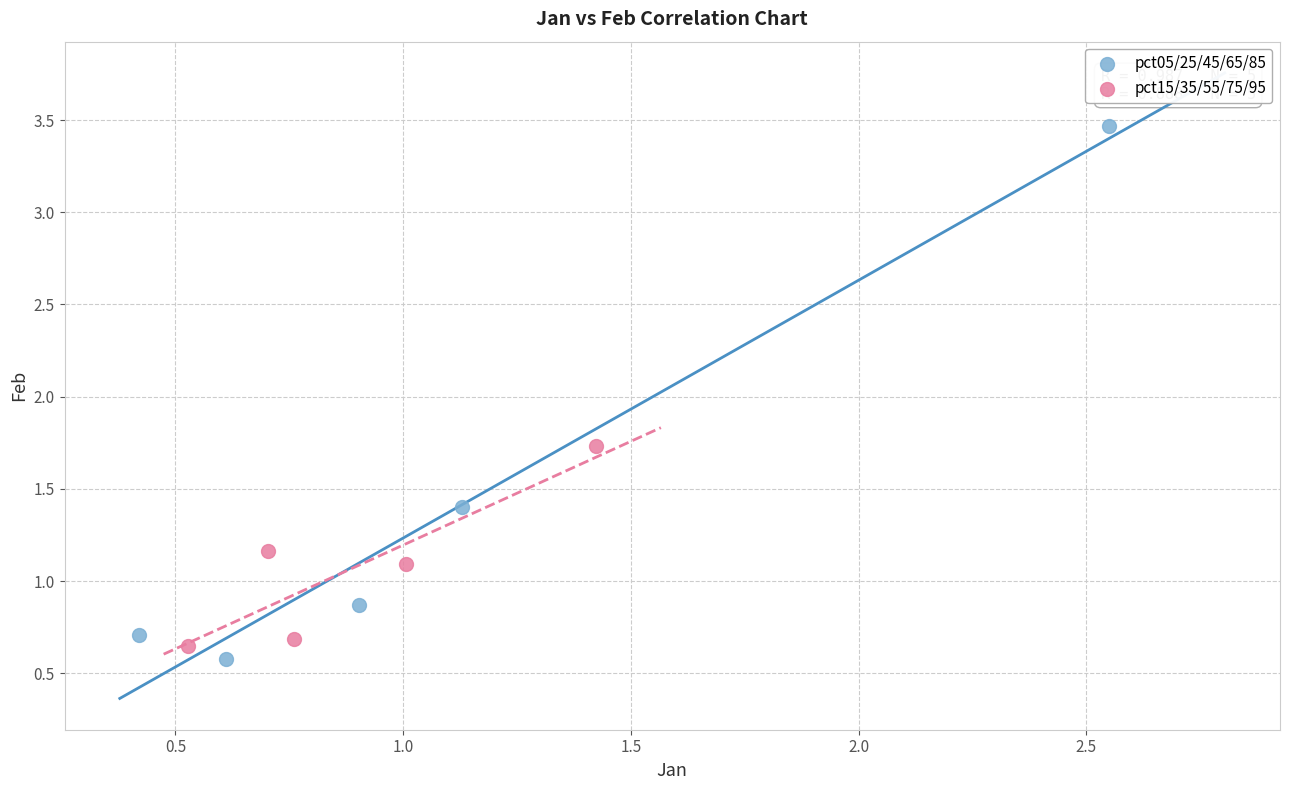

Which series contains the lowest Y value?

pct05/25/45/65/85